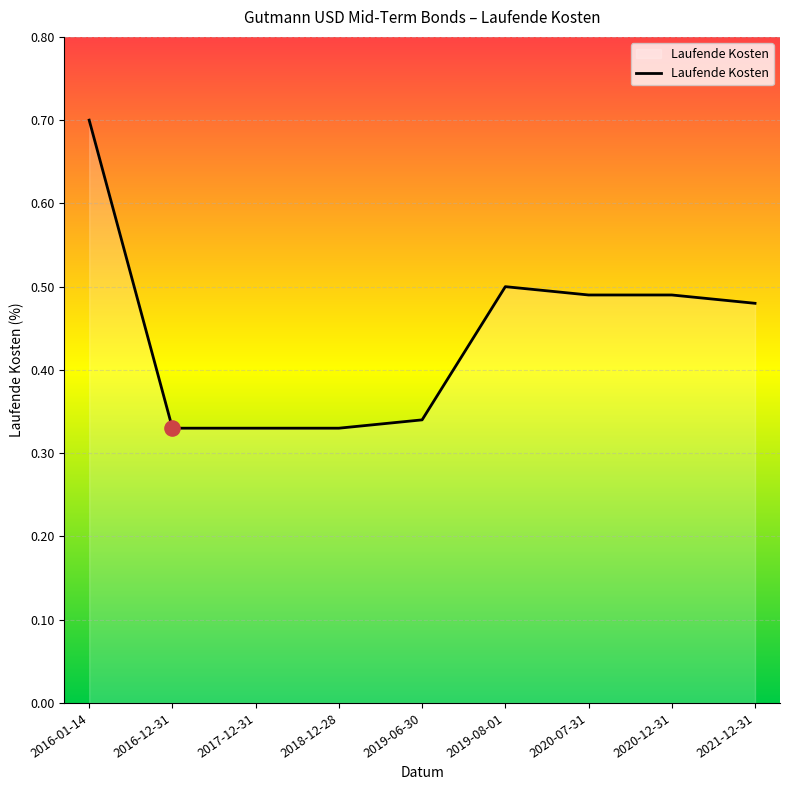

What is the change in value from 2016-01-14 to 2021-12-31?

-0.2